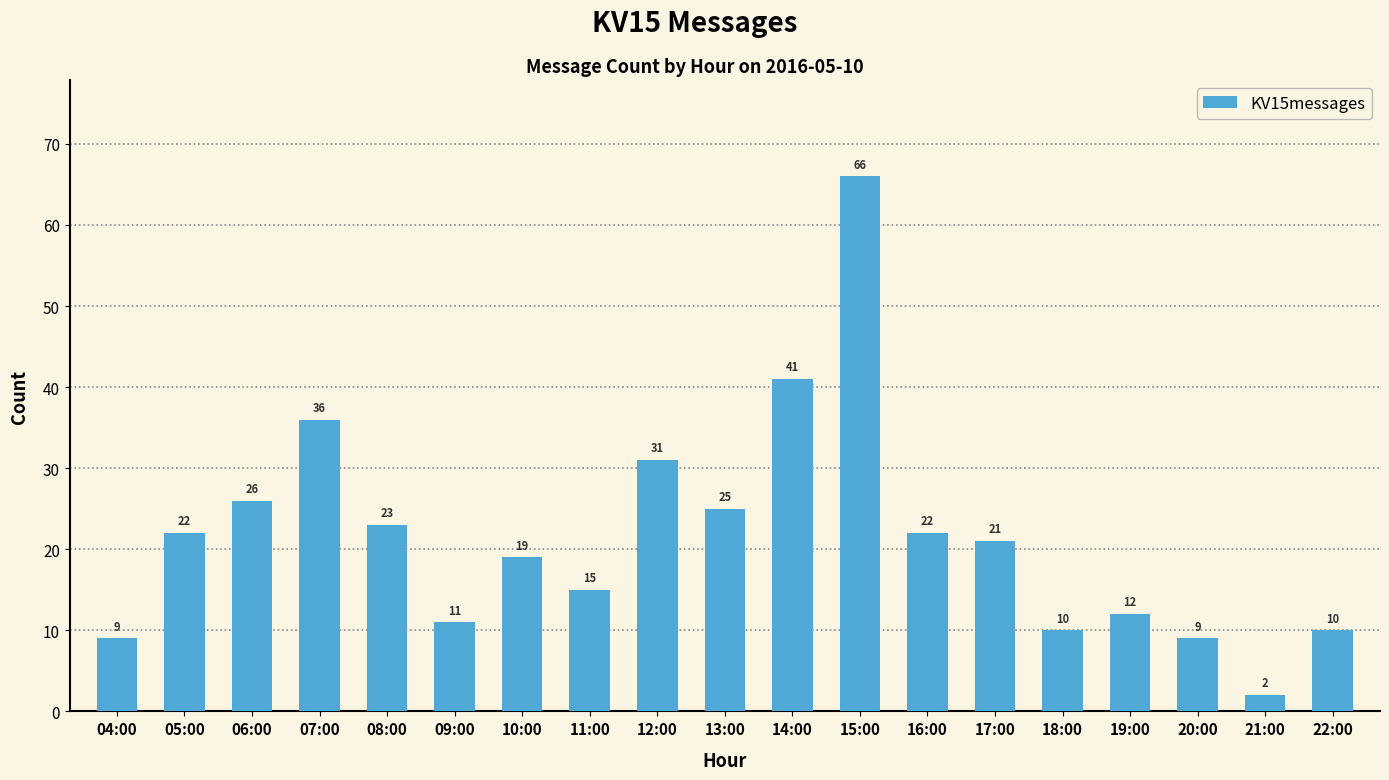

What is the label of the 13th bar from the left?

16:00